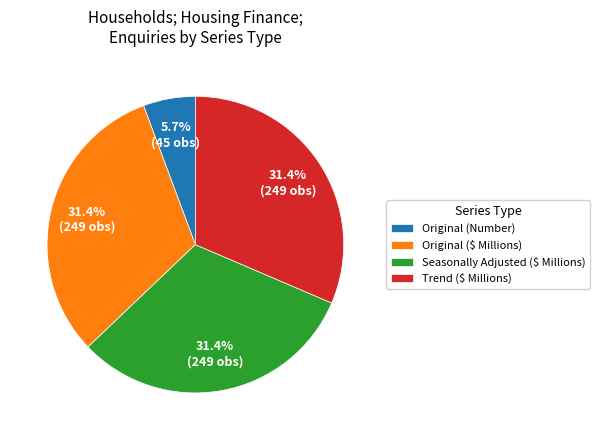

Does any single category account for the majority?

No